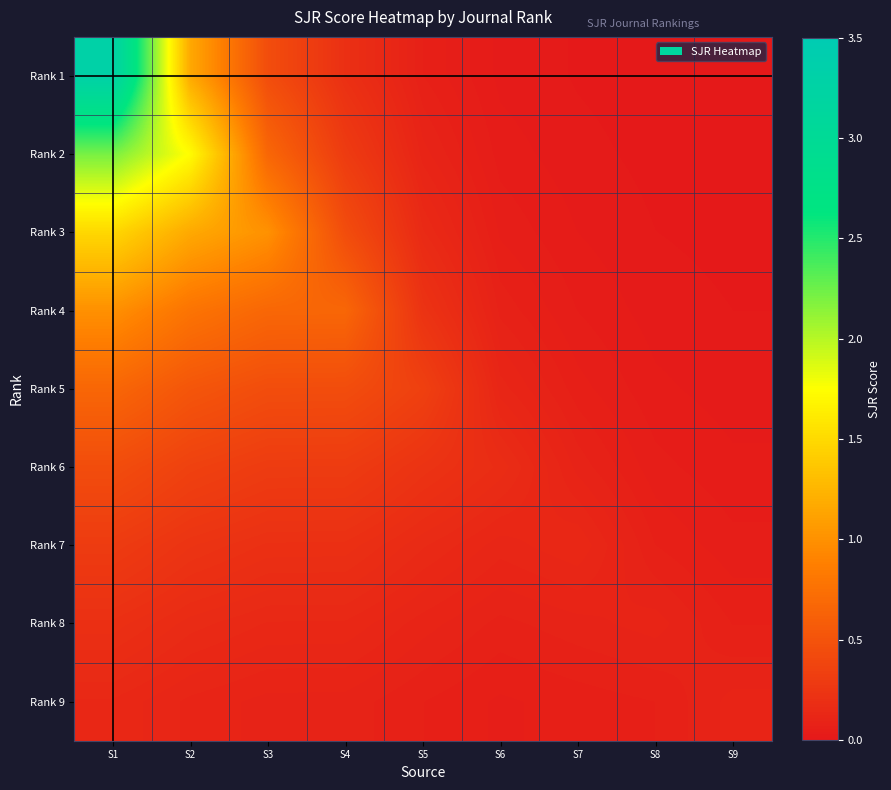

Between S1 and S9, which is larger?

S1